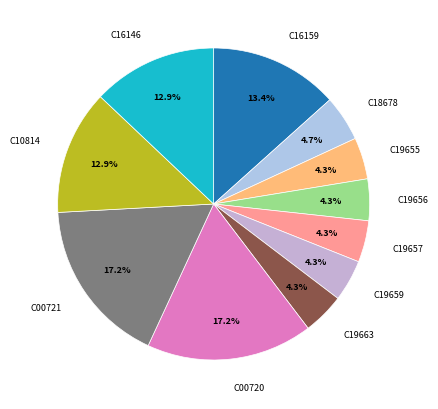

Count the number of slices in the pie.

11